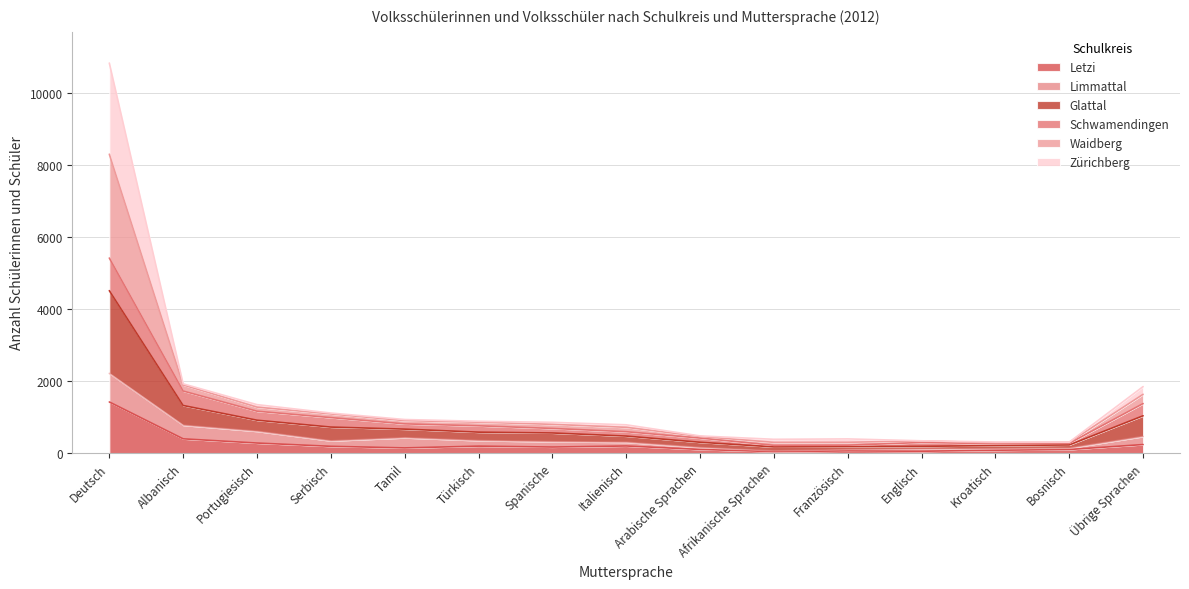

What are all the series names shown in the legend?

Letzi, Limmattal, Glattal, Schwamendingen, Waidberg, Zürichberg